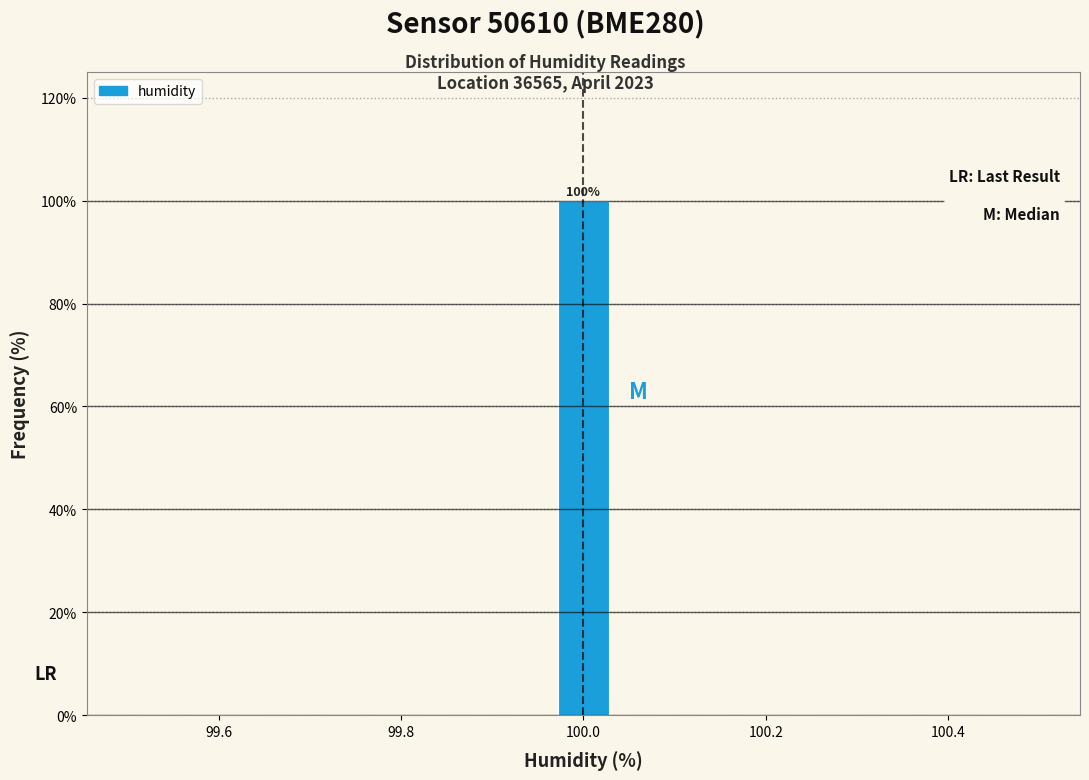

Read against the x-axis, roughly where is the centre of the tallest bar?

100.00